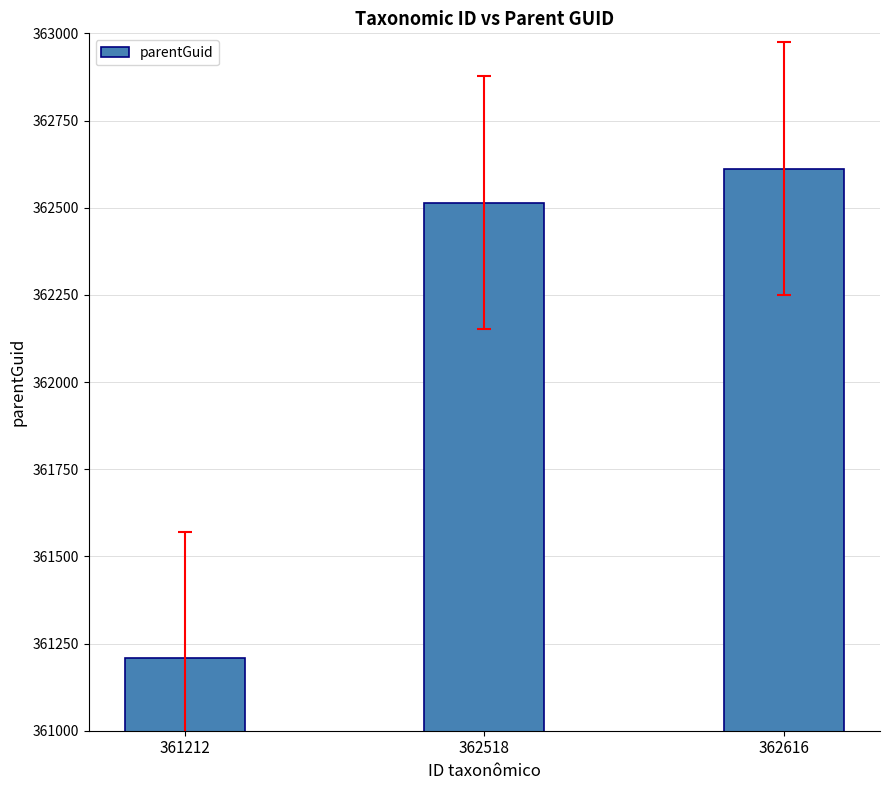

Are the bars grouped side by side (vs. stacked)?

No